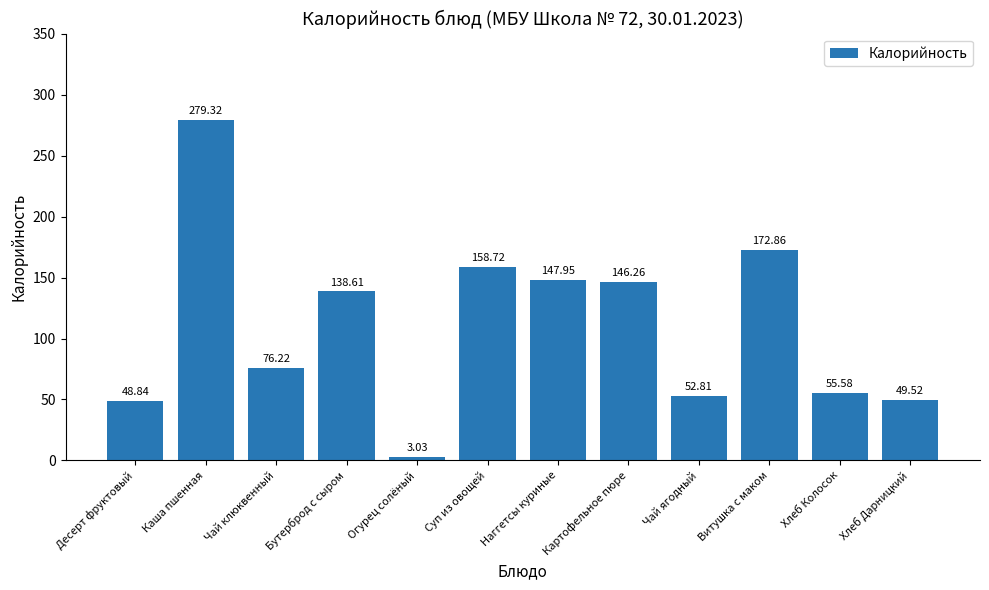

Rank the categories by value from lowest to highest.

Огурец солёный, Десерт фруктовый, Хлеб Дарницкий, Чай ягодный, Хлеб Колосок, Чай клюквенный, Бутерброд с сыром, Картофельное пюре, Наггетсы куриные, Суп из овощей, Витушка с маком, Каша пшенная